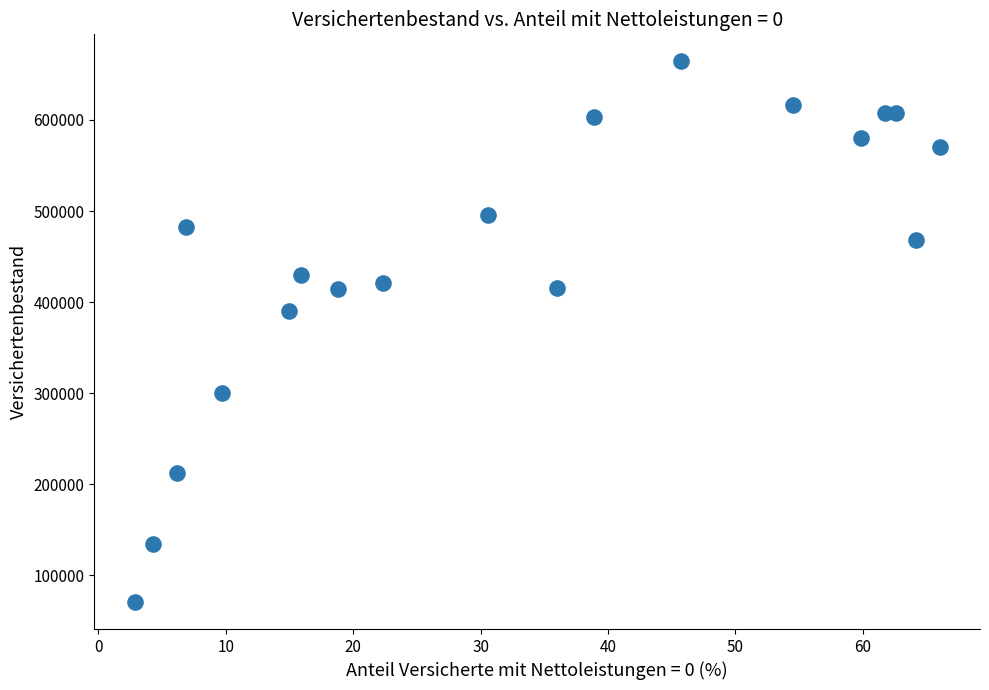

What Y value in the scatter plot is closest to 367587?

390531